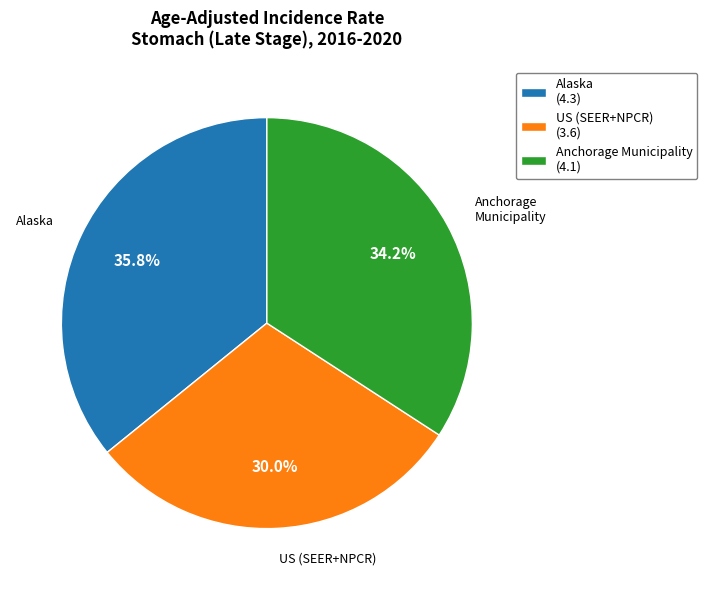

Rank the categories by value from lowest to highest.

US (SEER+NPCR), Anchorage Municipality, Alaska